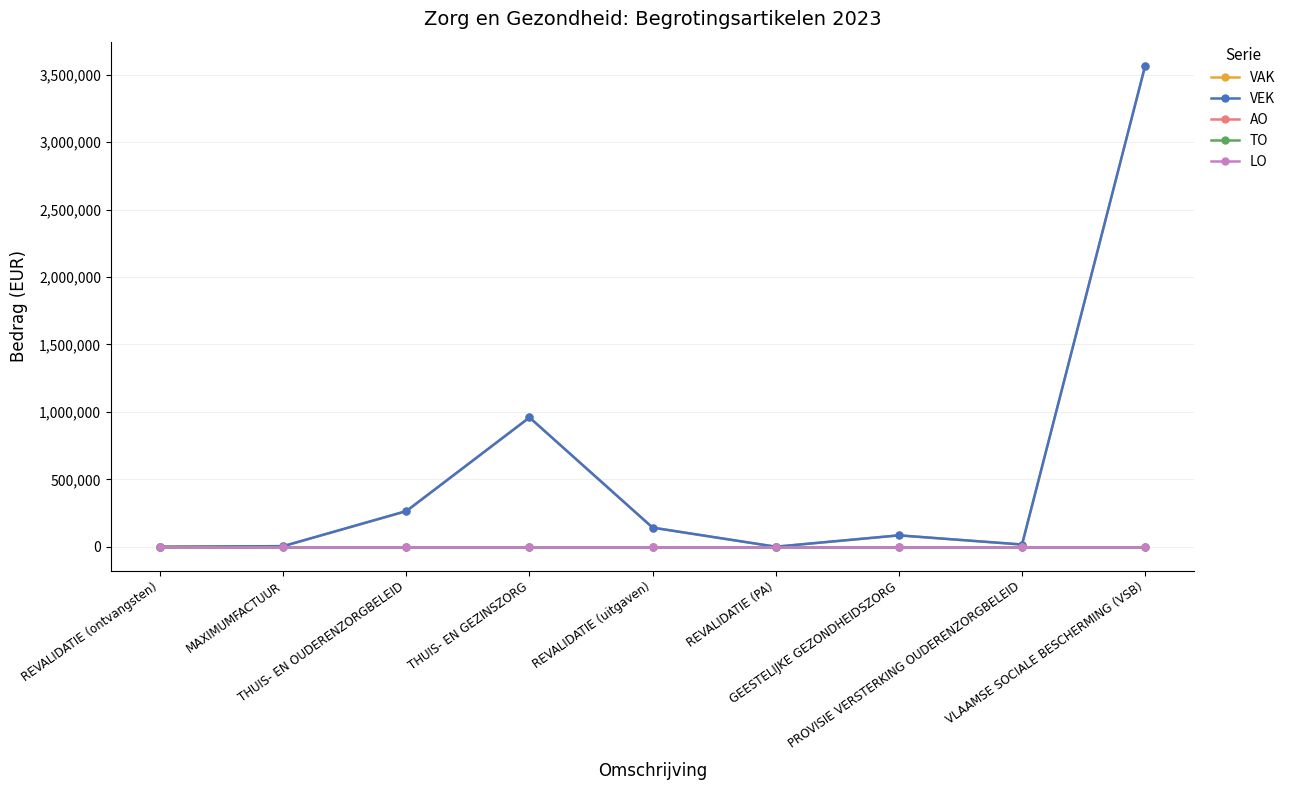

Is this an area chart (filled region under the line)?

No